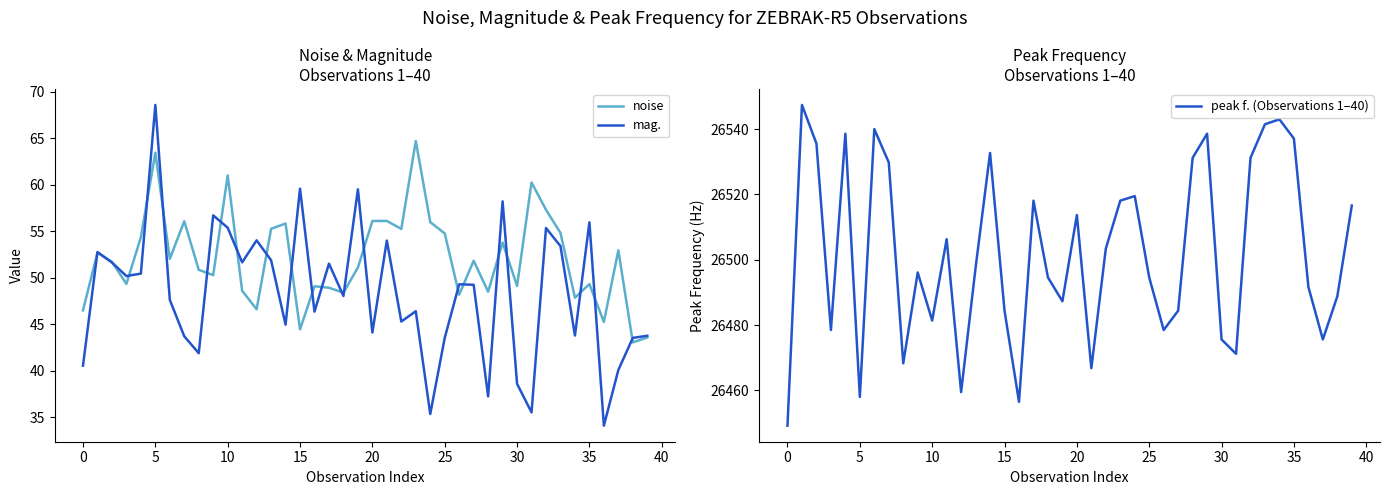

What is the highest value of the mag. series?

68.6